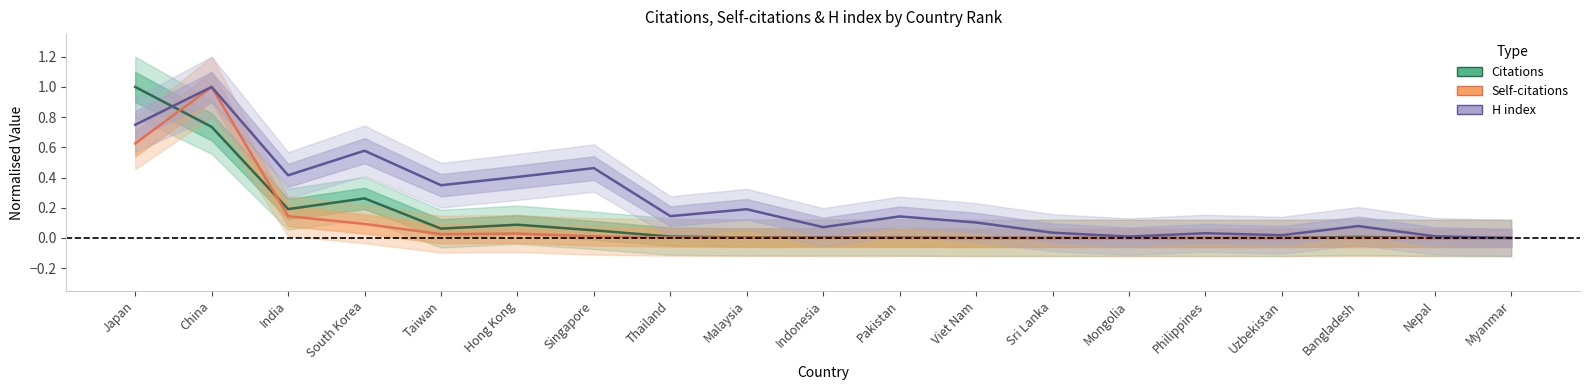

Which series has the widest spread of values?

Citations